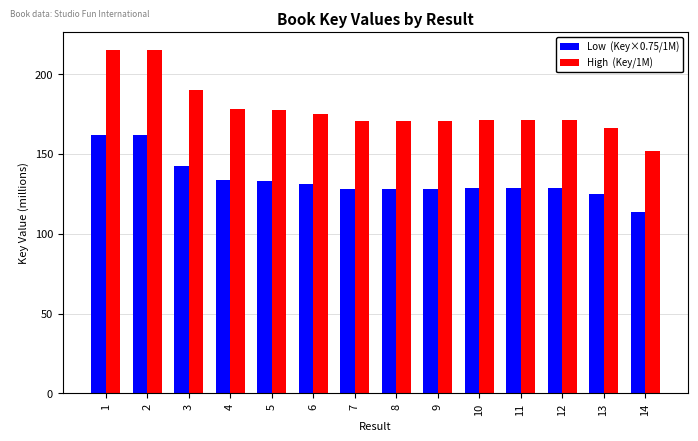

How many bars are there in each group?

2